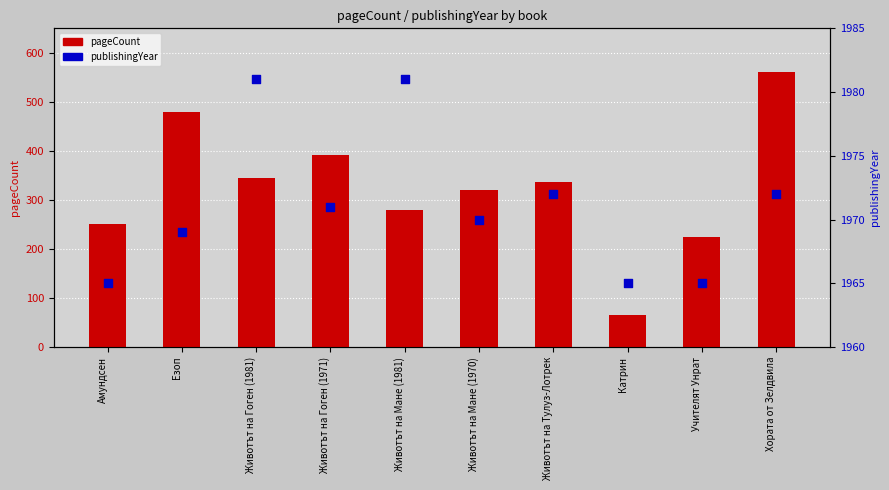

Which series has the widest spread of Y values?

pageCount